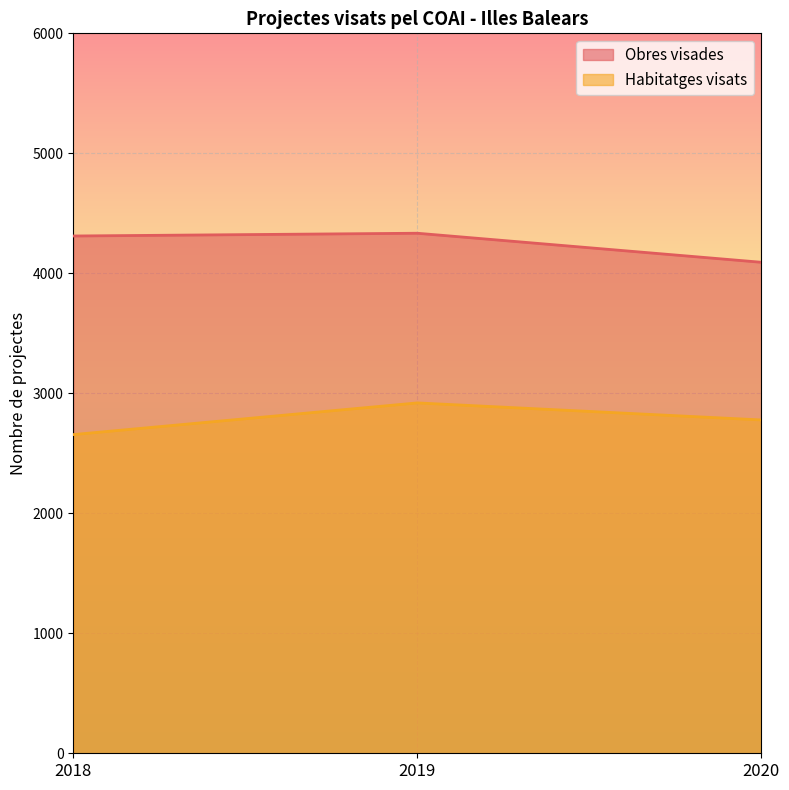

At which label does Obres visades reach its minimum?

2020